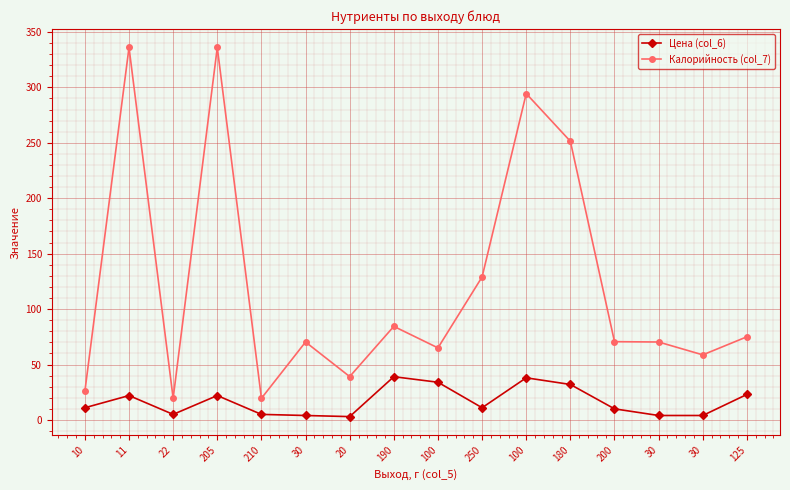

How many interior local valleys does the Калорийность (col_7) series have?

5